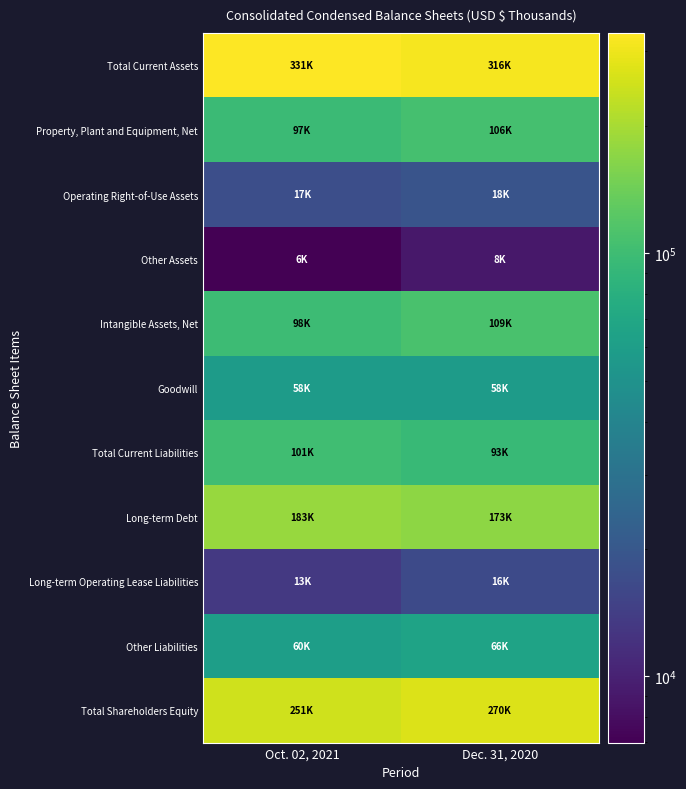

Which series has the widest spread of values?

Total Shareholders Equity